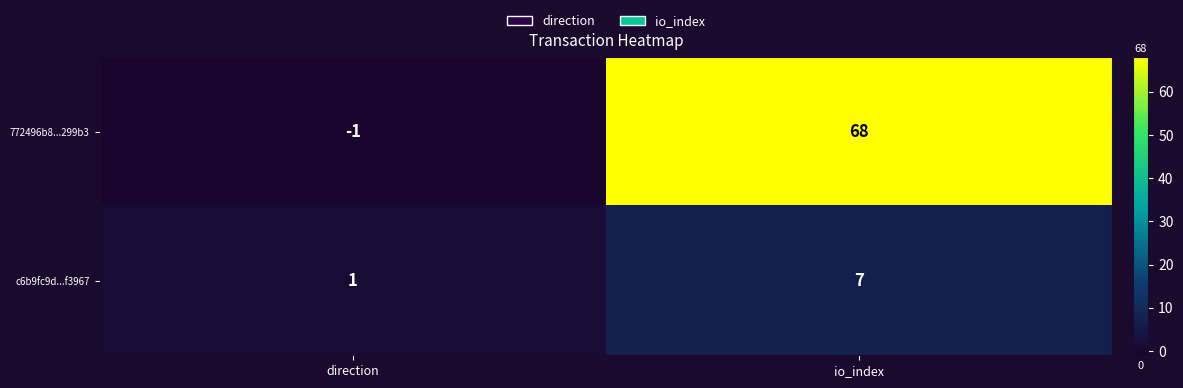

True or false: c6b9fc9d...f3967 has a value of 7 at io_index.

True